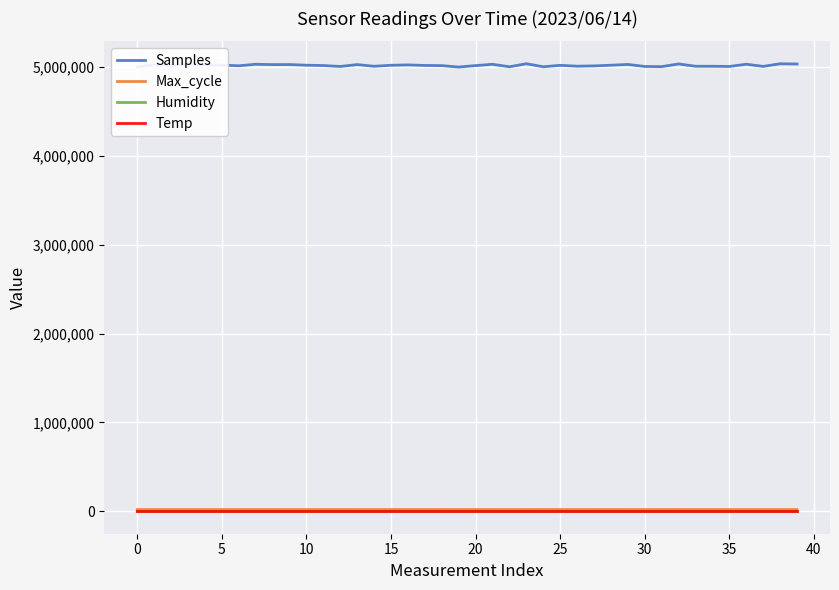

Which series has the largest total across all categories?

Samples